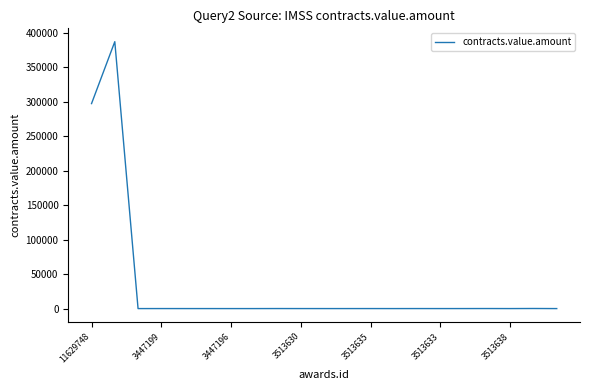

What is the maximum value shown in the chart?

386941.1